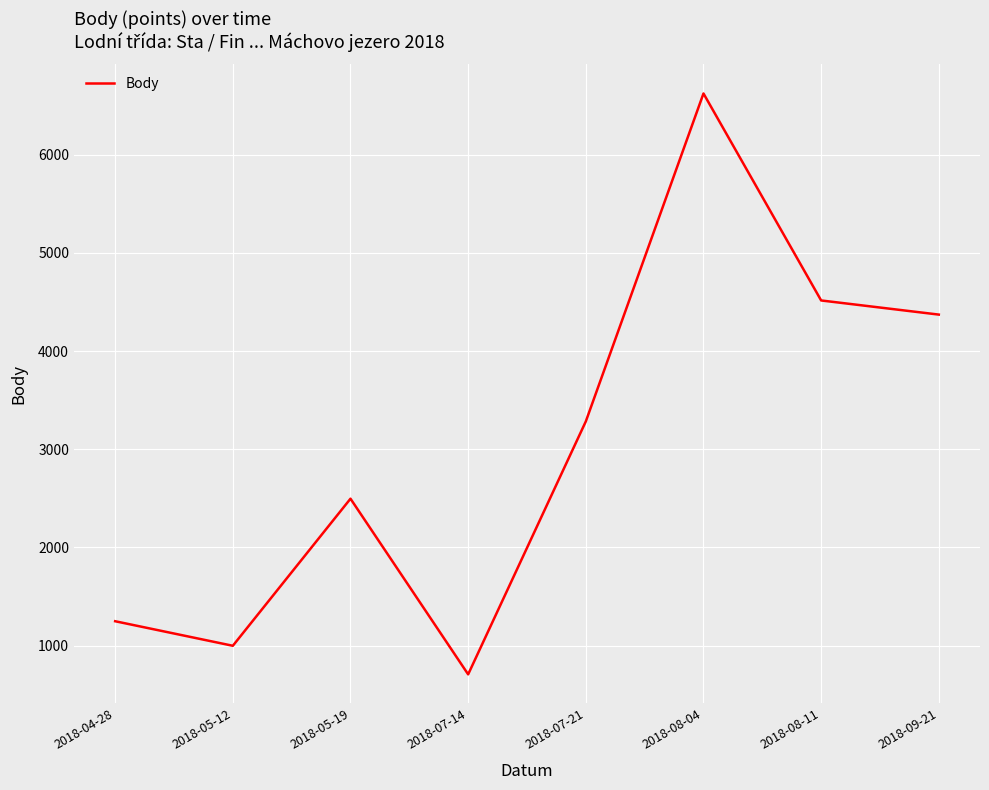

Rank the categories by value from highest to lowest.

2018-08-04, 2018-08-11, 2018-09-21, 2018-07-21, 2018-05-19, 2018-04-28, 2018-05-12, 2018-07-14